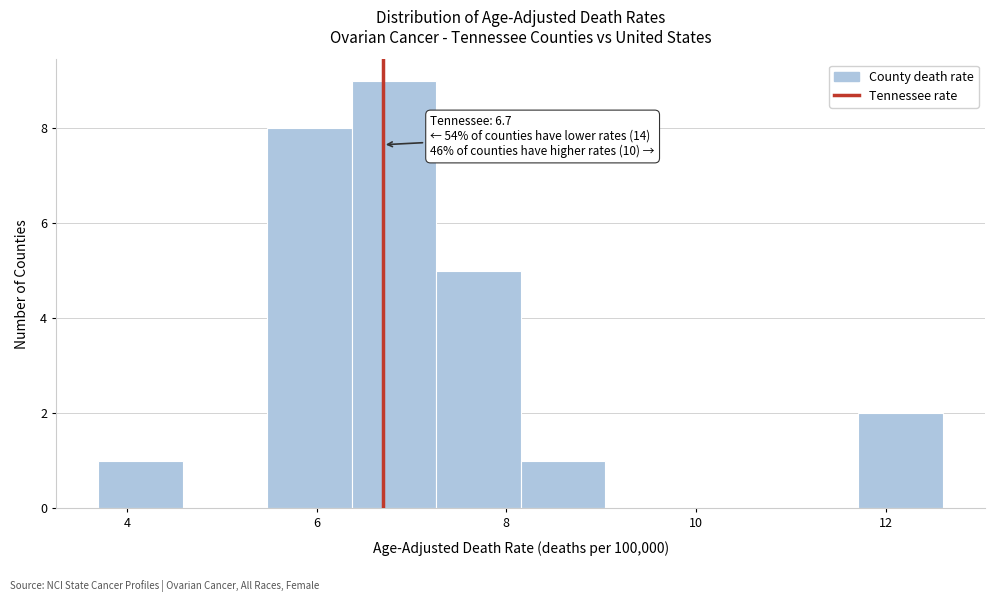

Which range on the x-axis has the tallest bar?

6.4 to 7.2